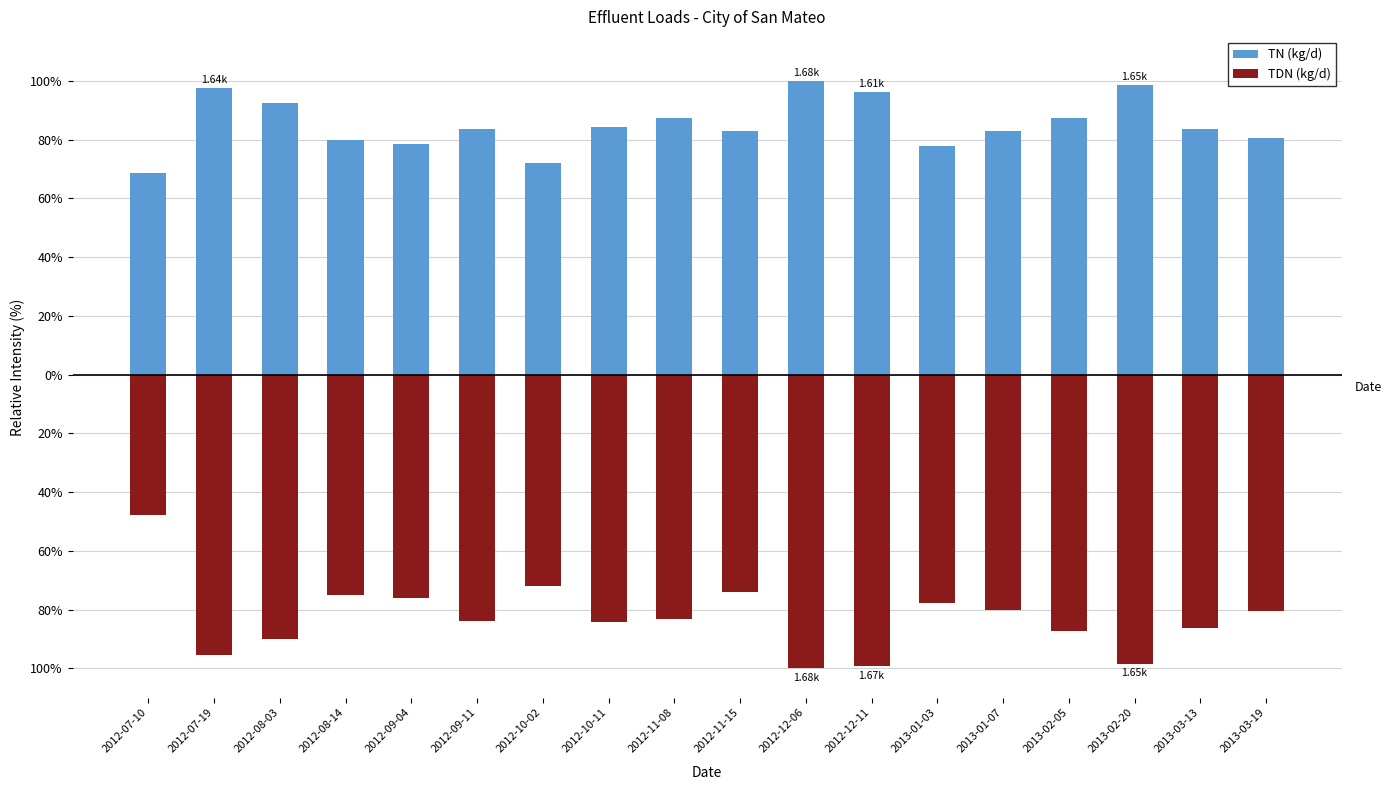

Which has a higher value, 2012-09-04 or 2012-10-02?

2012-09-04